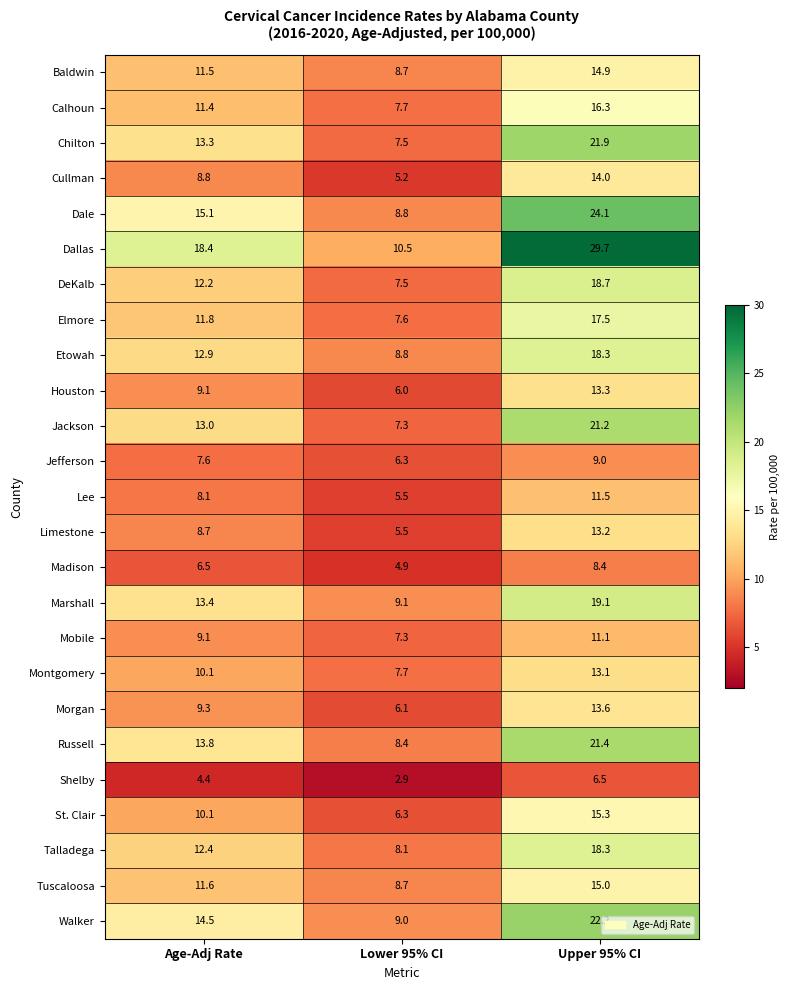

What is the difference between the maximum and minimum values in the DeKalb series?

11.2